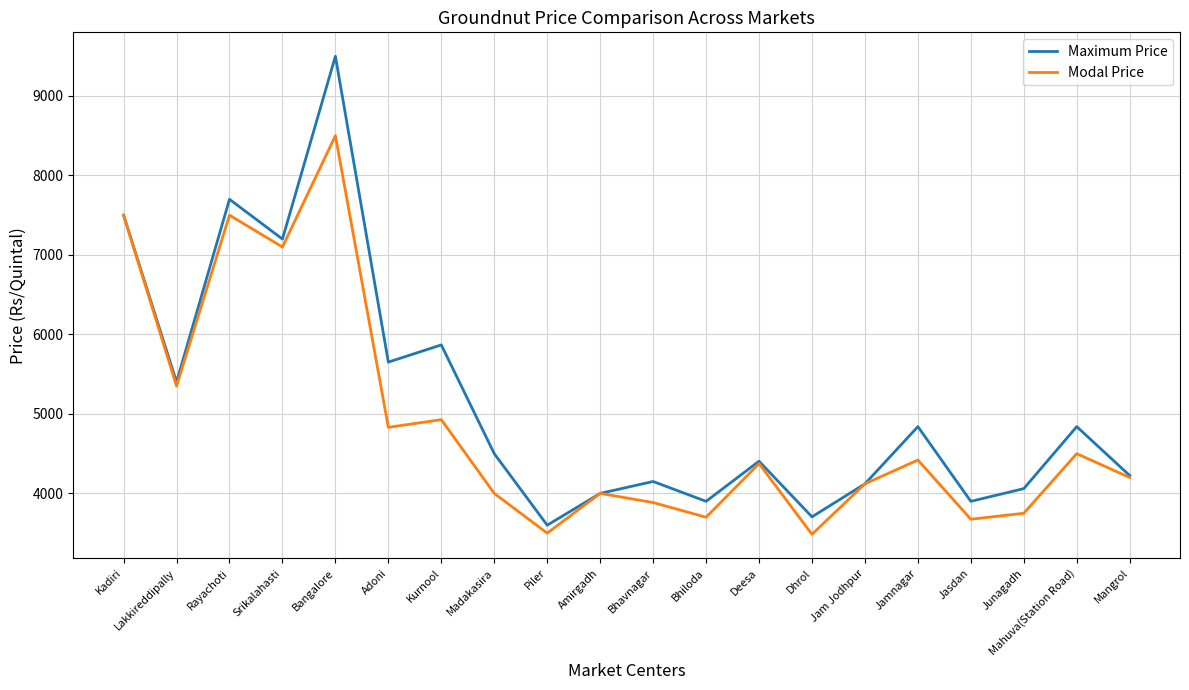

What is the greatest value displayed?

9500